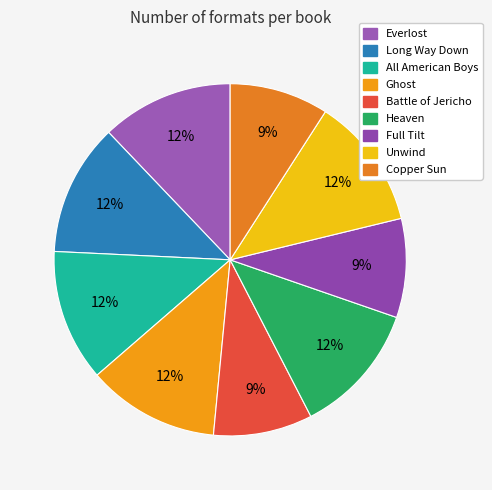

Is it true that Ghost is 12% of the pie?

True